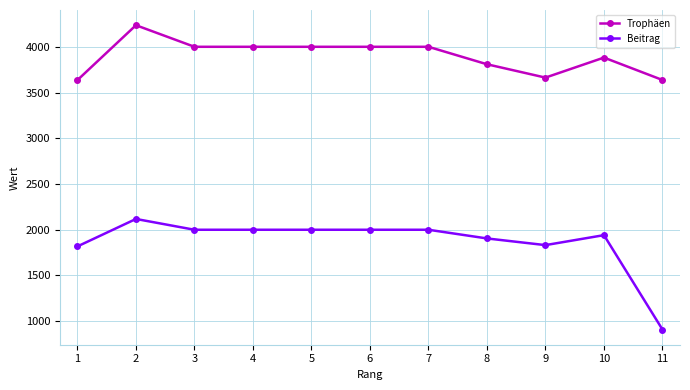

Rank the series by their maximum value, from highest to lowest.

Trophäen, Beitrag